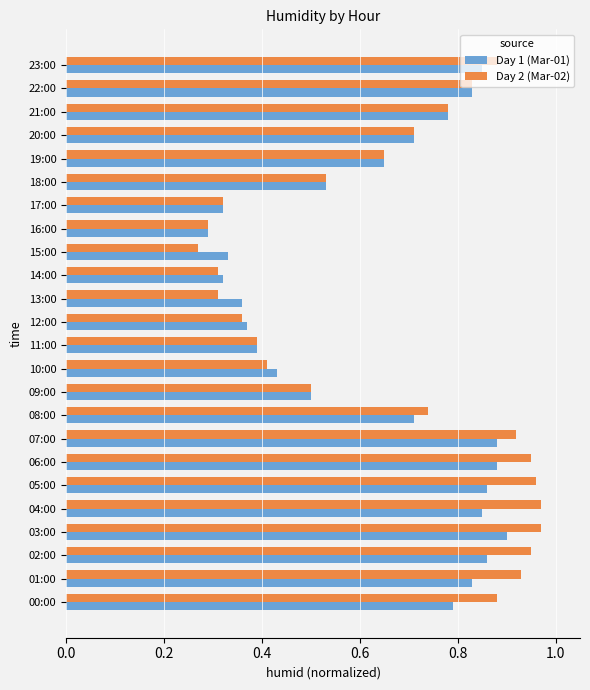

The Day 1 (Mar-01) series shows 0.7 at 08:00. True or false?

True